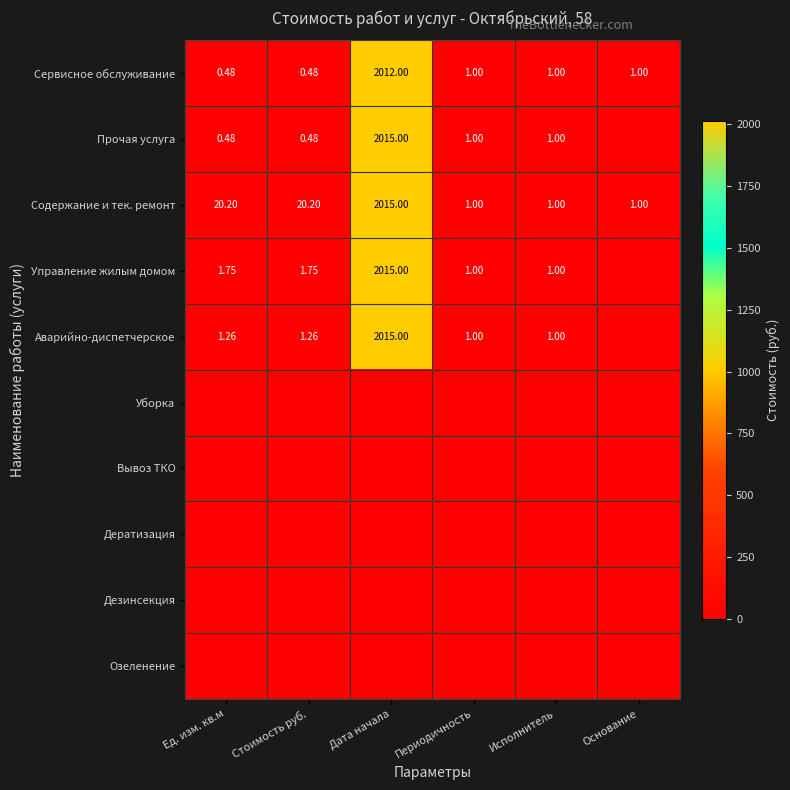

At which label does Сервисное обслуживание first exceed 1?

Дата начала